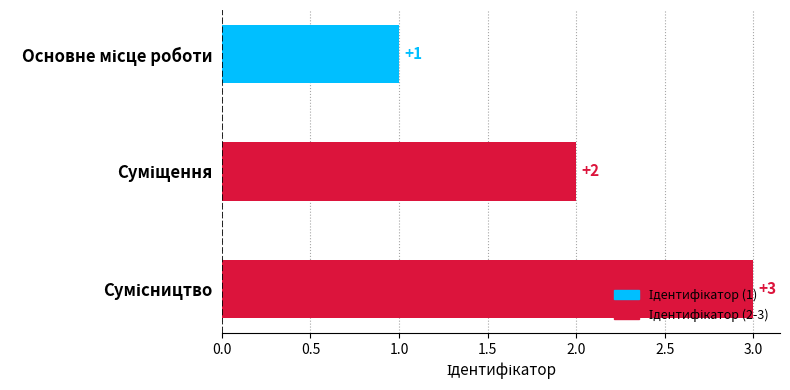

What is the value of the 2nd bar from the top?

2